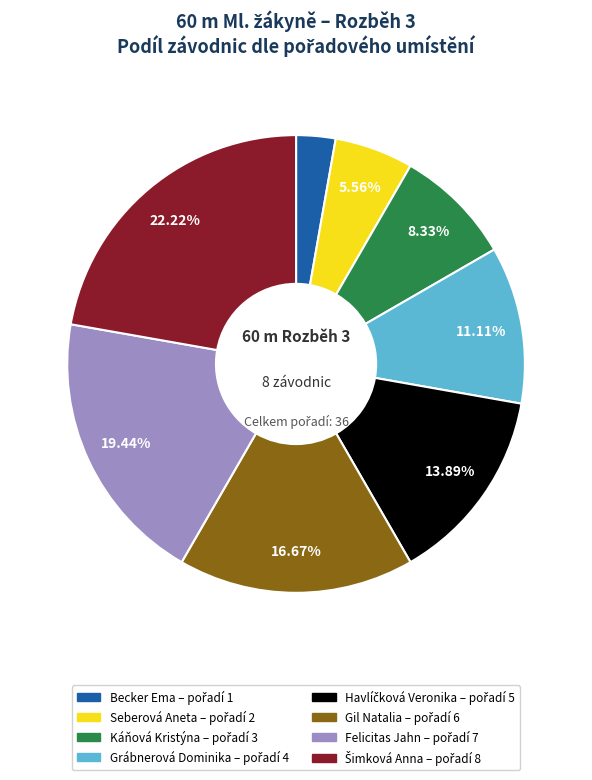

To the nearest percent, what portion does Gil Natalia represent?

17%